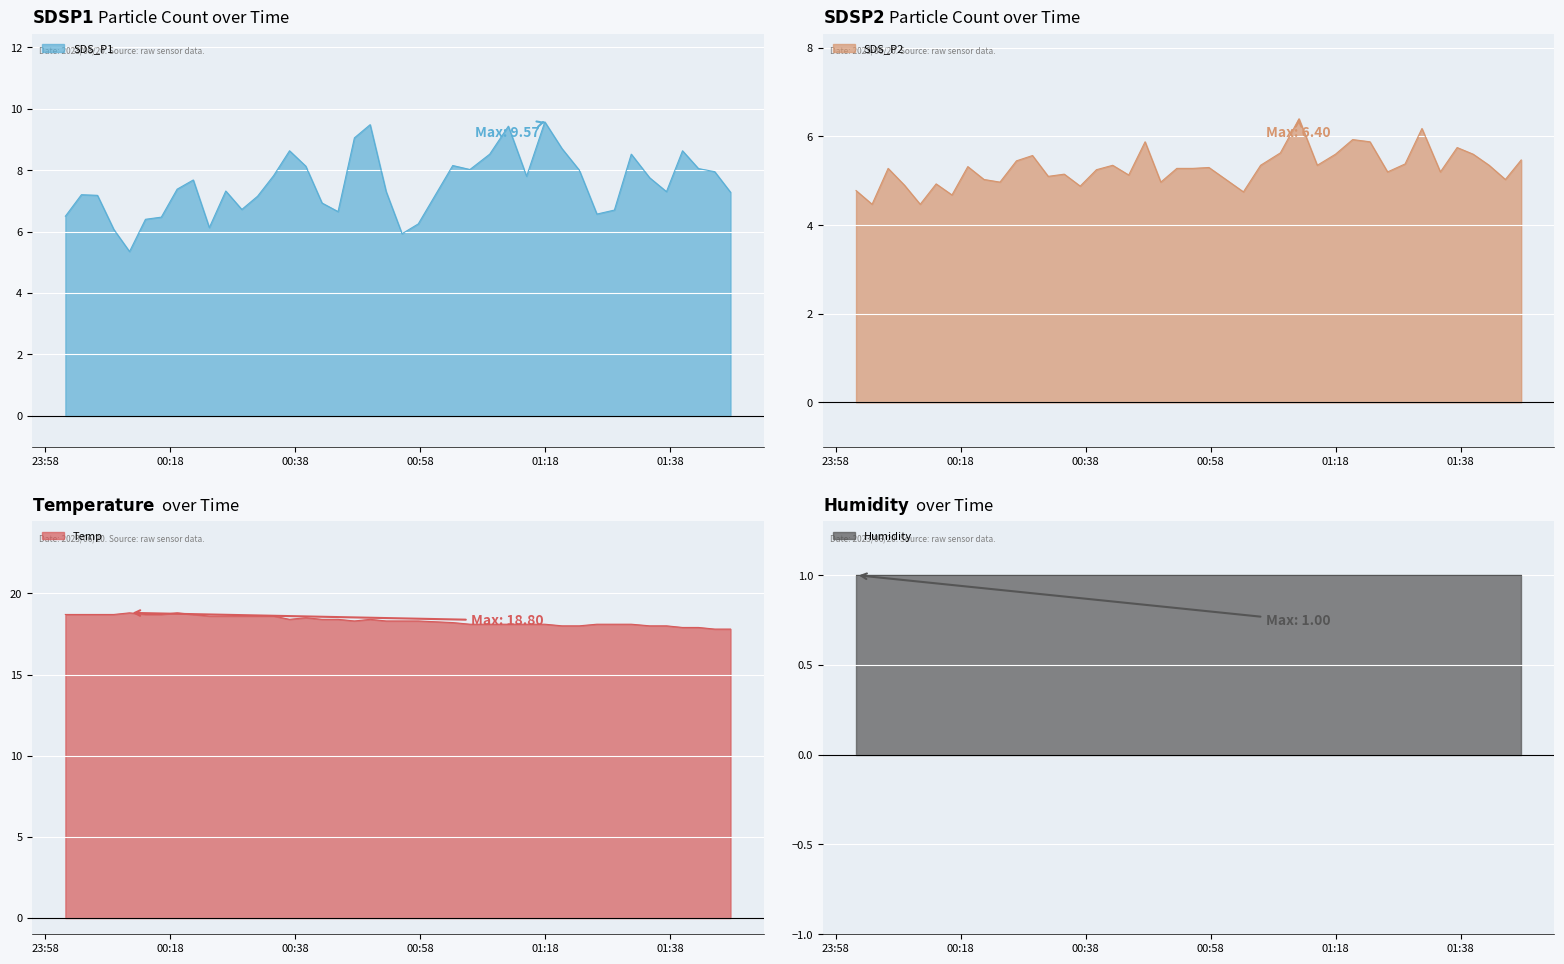

What is the highest value of the SDS_P1 series?

9.6